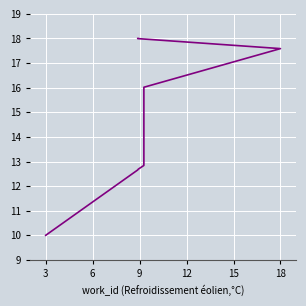

How many lines are shown in the chart?

1